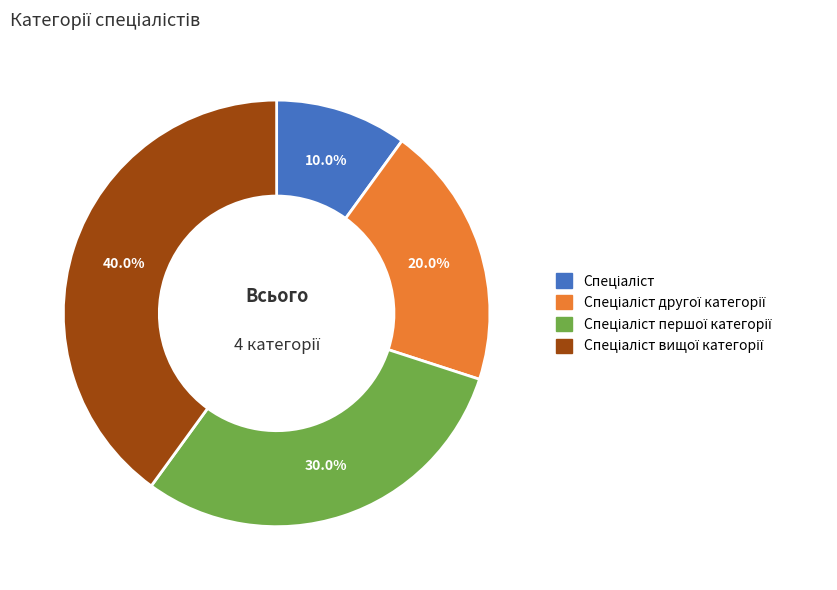

Is there a majority slice in this chart?

No